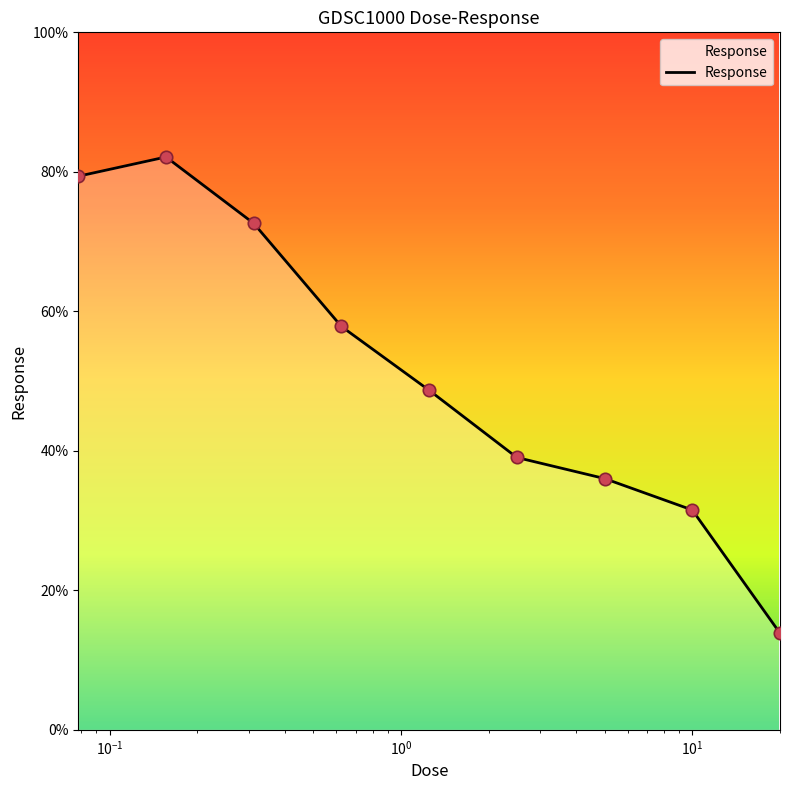

What is the maximum value shown in the chart?

82.1